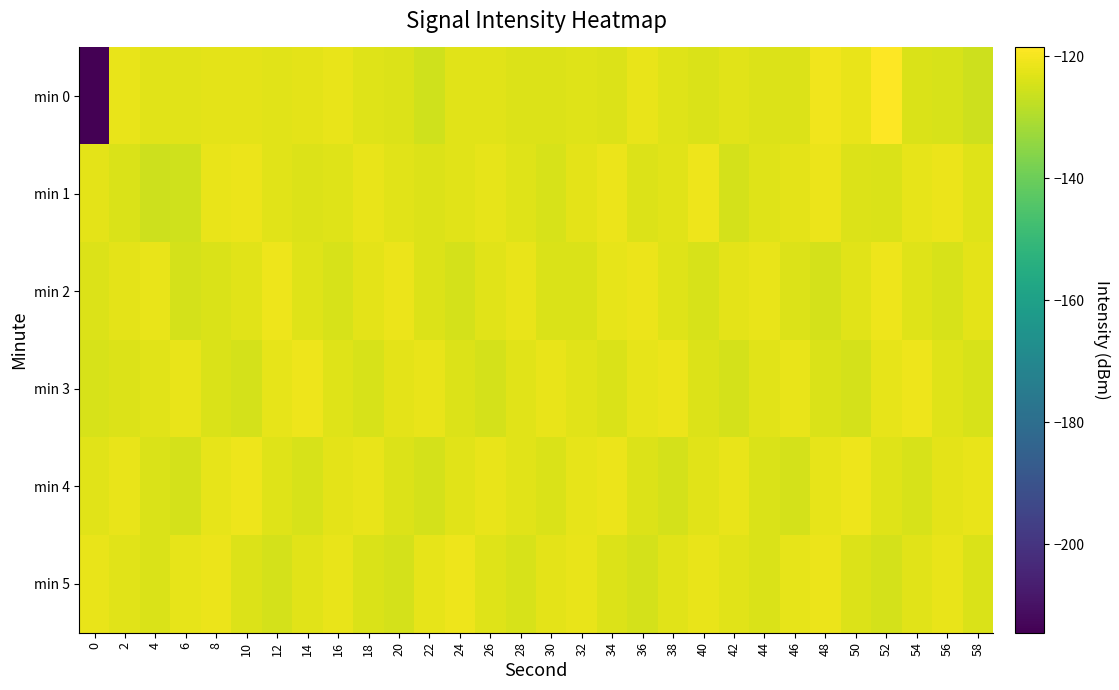

At 6, list the series in order from largest to smallest.

min 3, min 5, min 0, min 2, min 4, min 1